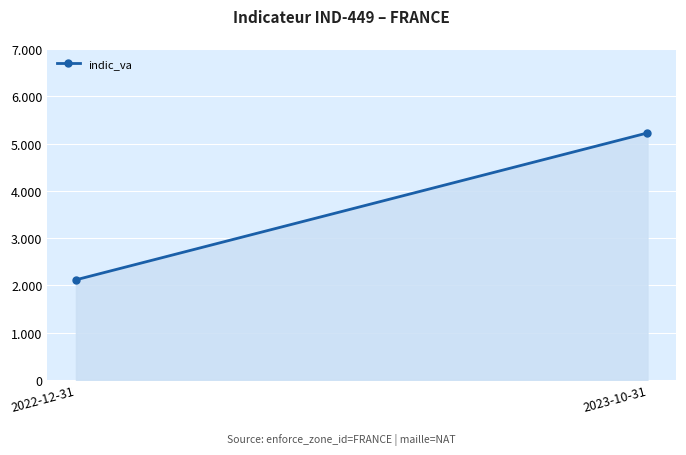

How many lines are shown in the chart?

1